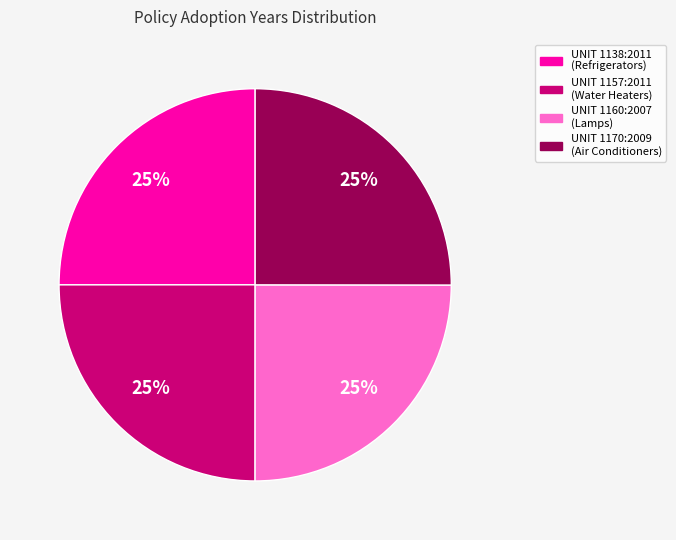

To the nearest percent, what portion does UNIT 1160:2007 (Lamps) represent?

25%